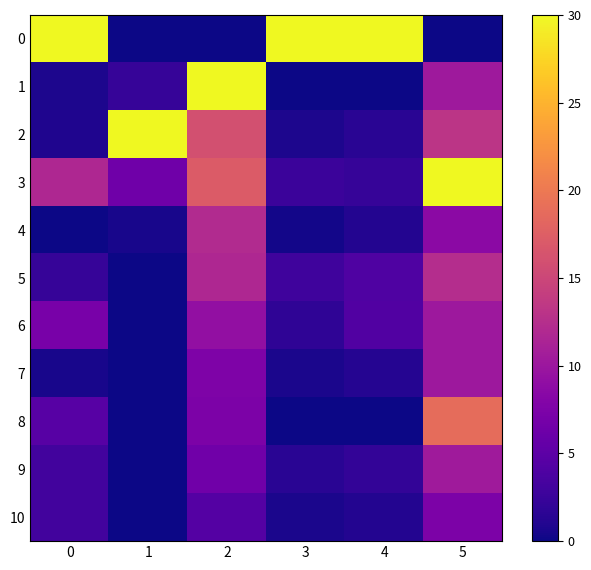

Rank the series at 1 from lowest to highest value.

0, 5, 6, 7, 8, 9, 10, 4, 1, 3, 2